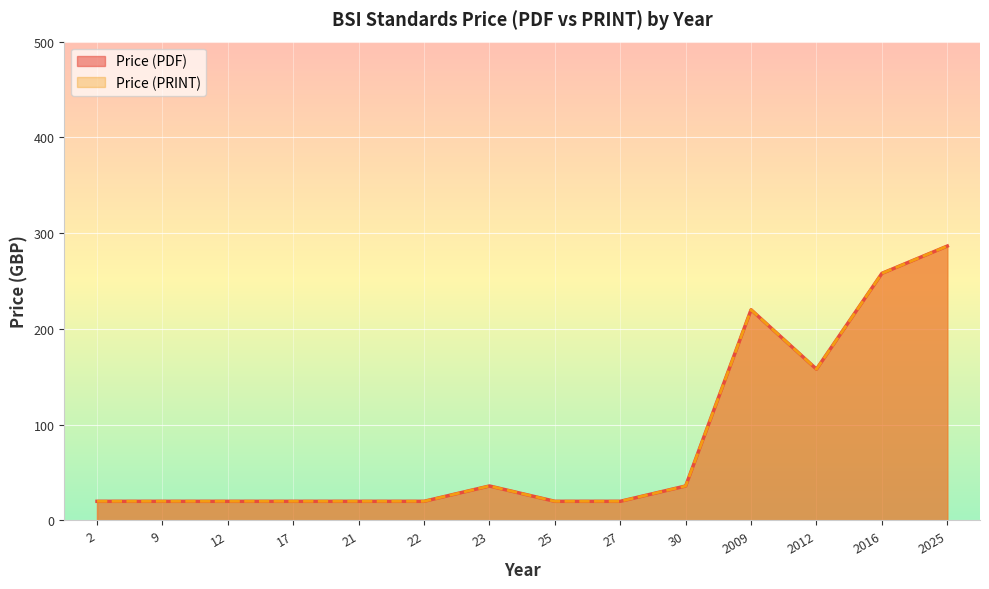

List the series in order of their peak value, highest first.

Price (PDF), Price (PRINT)